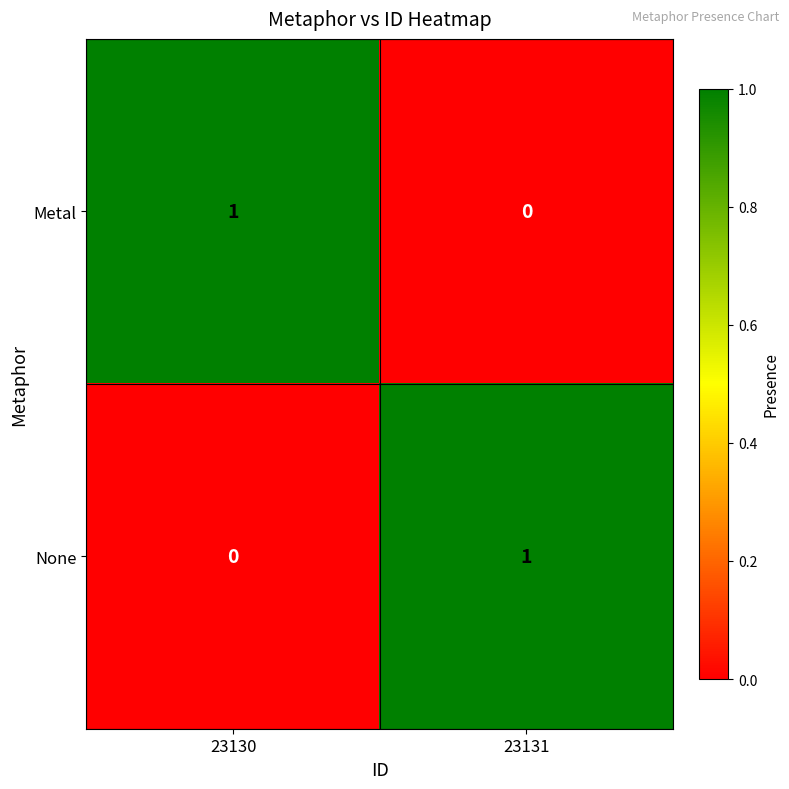

Which category has the highest value in the None series?

23131